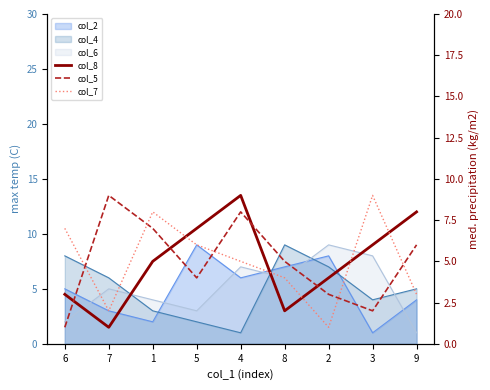

Does the chart have visible grid lines?

No